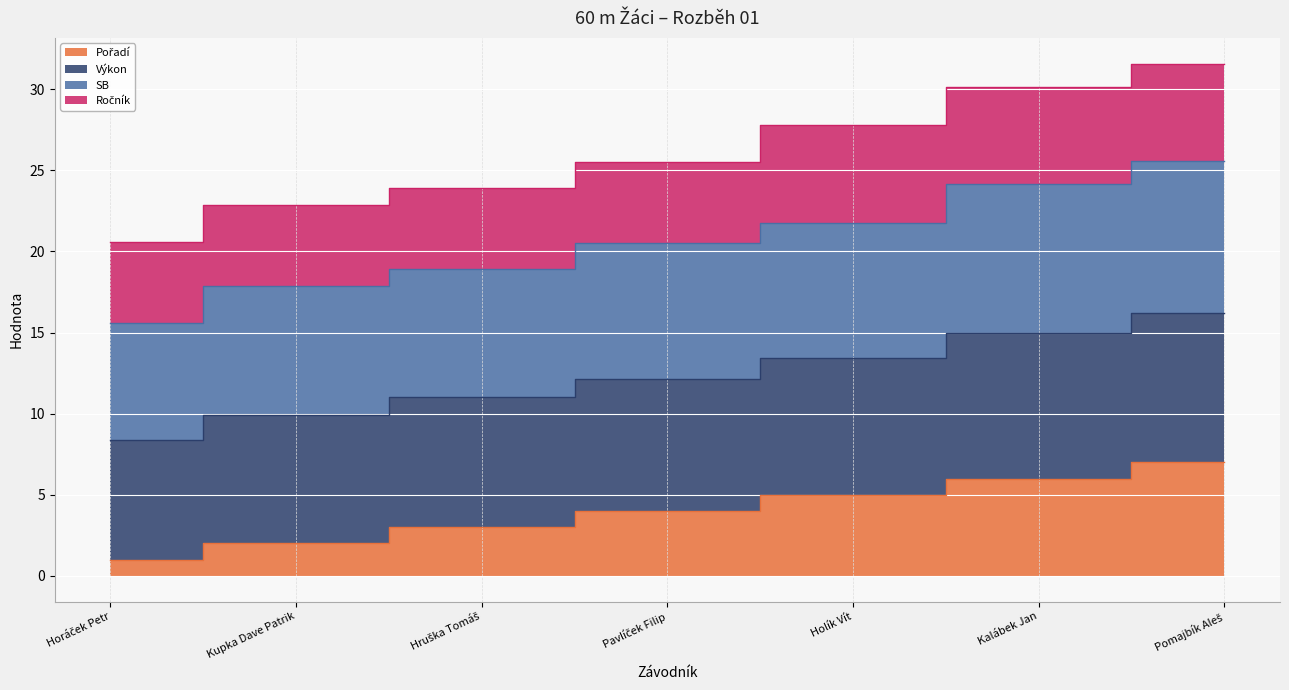

What is the label of the 5th point from the right?

Hruška Tomáš